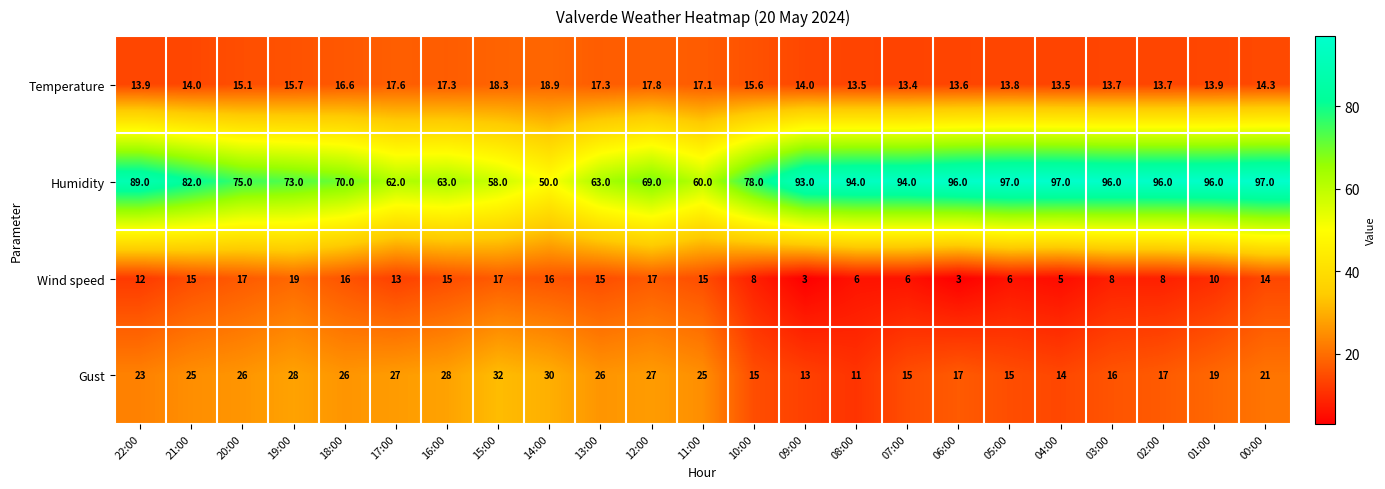

What is the highest value of the Humidity series?

97.0